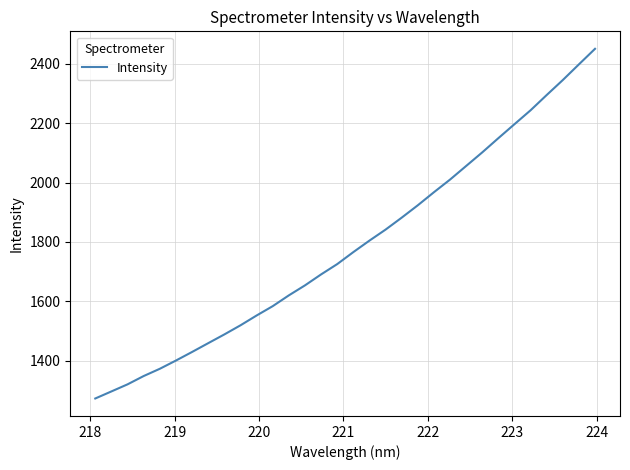

What is the difference between the maximum and minimum values?

1177.0